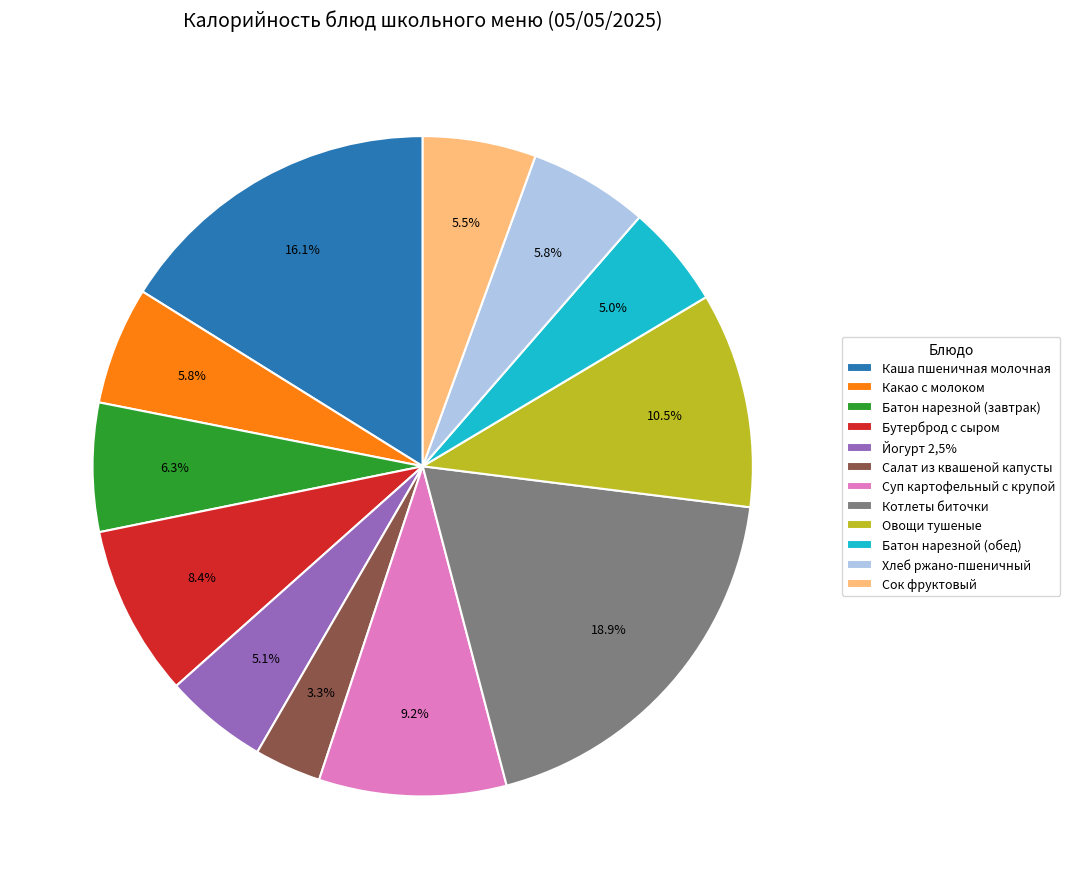

Combined, do Котлеты биточки and Сок фруктовый account for over 50%?

No